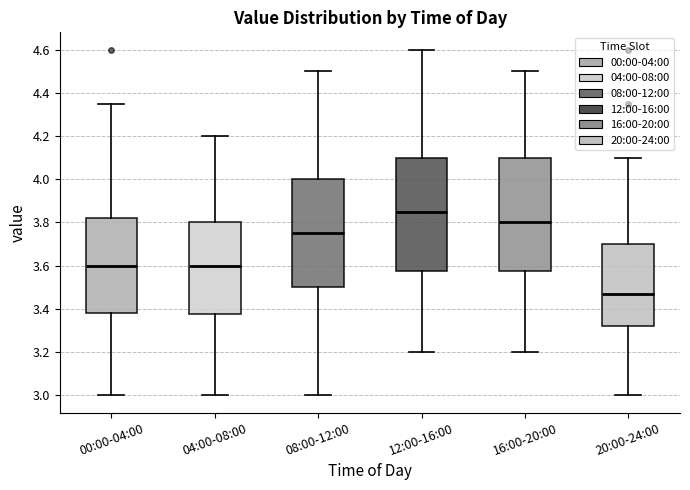

Reading left to right, transcribe this box plot: for each box, give where its median line is, the range the box spans, and where its two whiskers end, as read against the y-axis. The values are not printed on the chart, so give them approximately, as read against the axis.

00:00-04:00: median 3.60, box 3.38 to 3.82, whiskers 3.00 to 4.36
04:00-08:00: median 3.60, box 3.38 to 3.80, whiskers 3.00 to 4.20
08:00-12:00: median 3.76, box 3.50 to 4.00, whiskers 3.00 to 4.50
12:00-16:00: median 3.86, box 3.58 to 4.10, whiskers 3.20 to 4.60
16:00-20:00: median 3.80, box 3.58 to 4.10, whiskers 3.20 to 4.50
20:00-24:00: median 3.48, box 3.32 to 3.70, whiskers 3.00 to 4.10